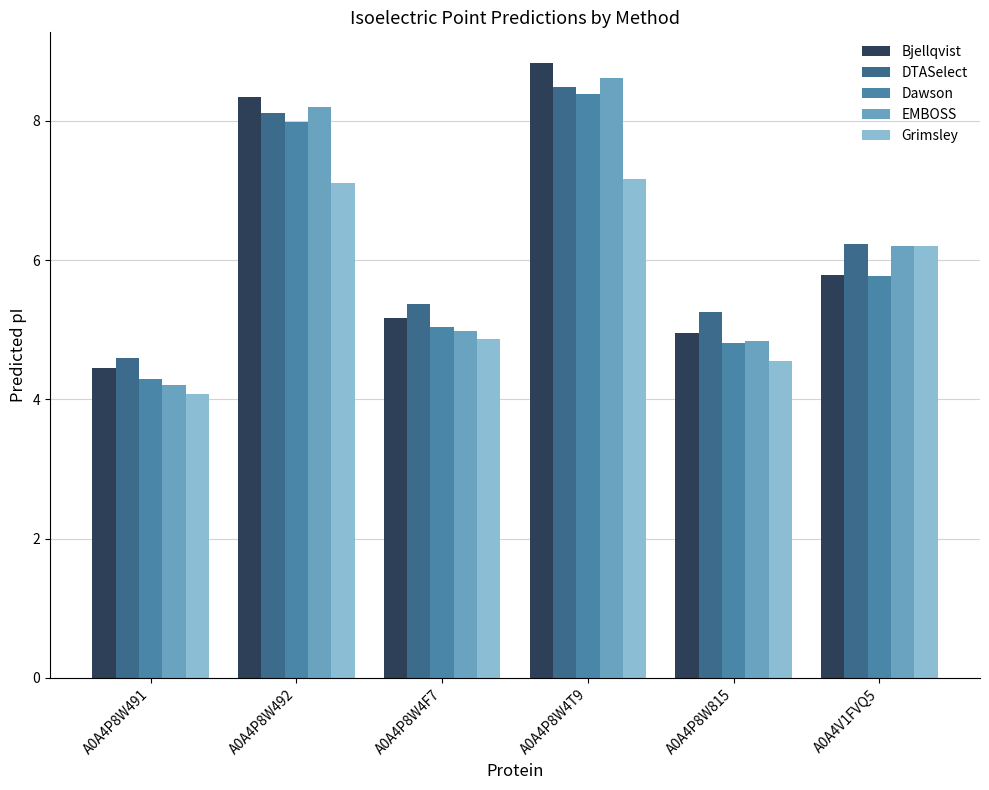

What position from the right is A0A4P8W491?

6